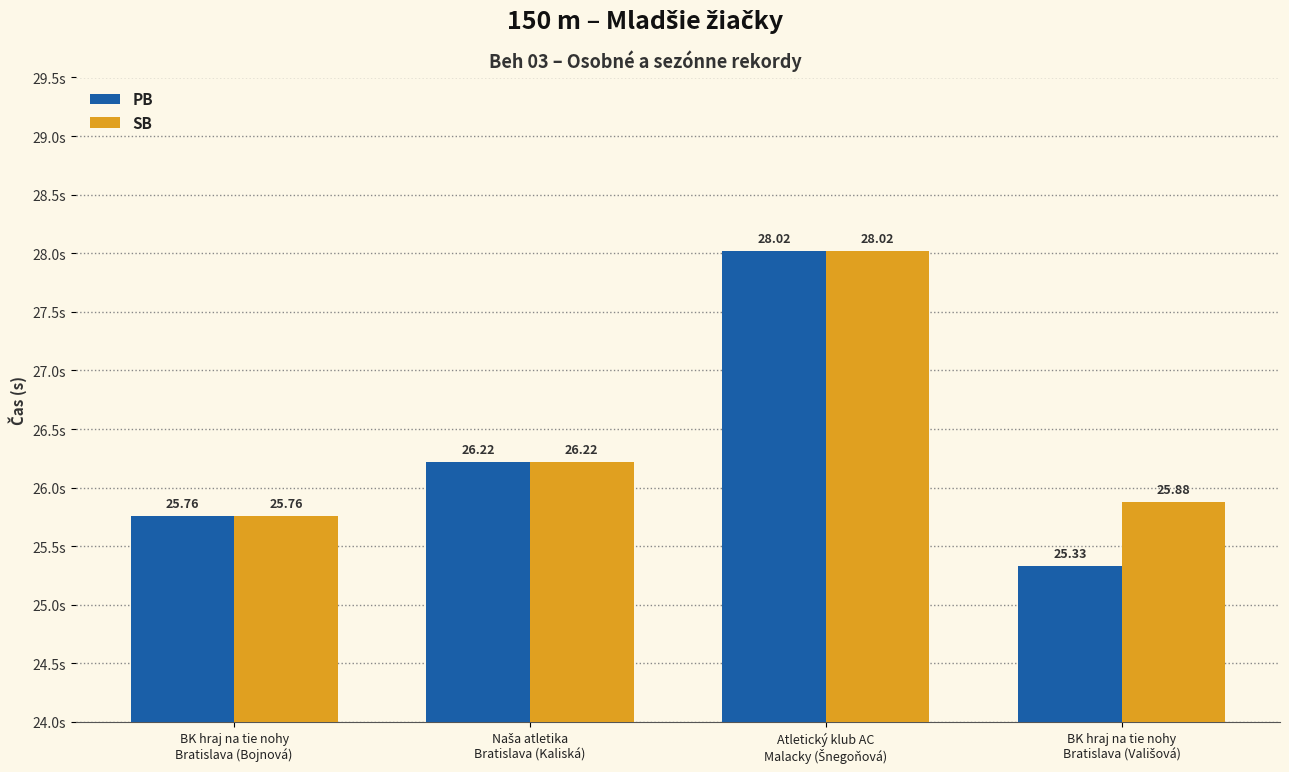

Rank the series by their average value, from lowest to highest.

PB, SB